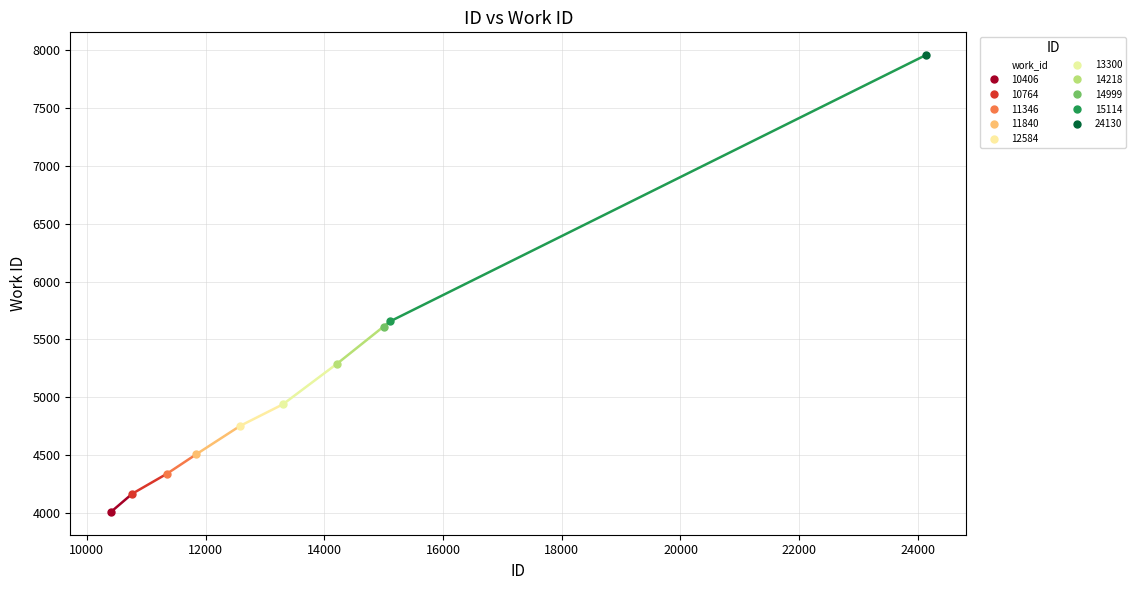

What is the greatest value displayed?

7957